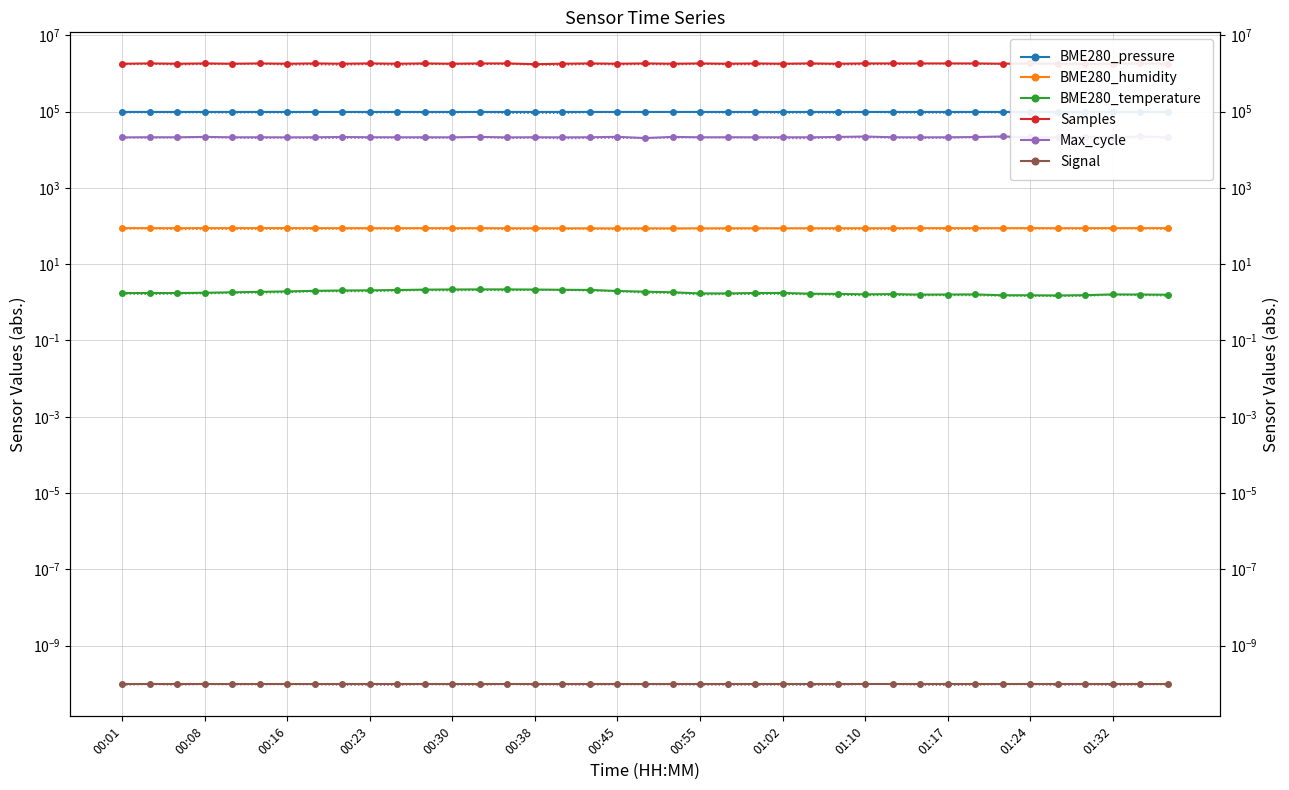

What is the sum of all BME280_pressure values?

3805007.9